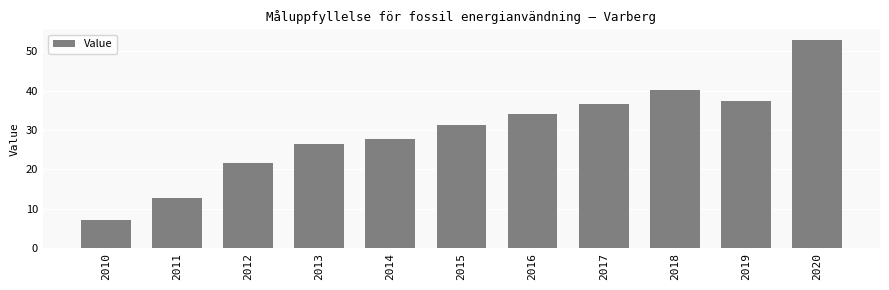

List the labels in order of value, largest first.

2020, 2018, 2019, 2017, 2016, 2015, 2014, 2013, 2012, 2011, 2010